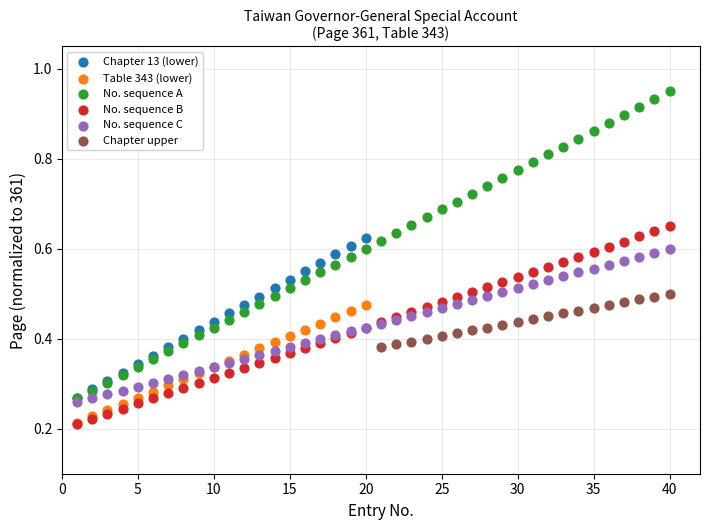

Which series has the widest spread of Y values?

No. sequence A